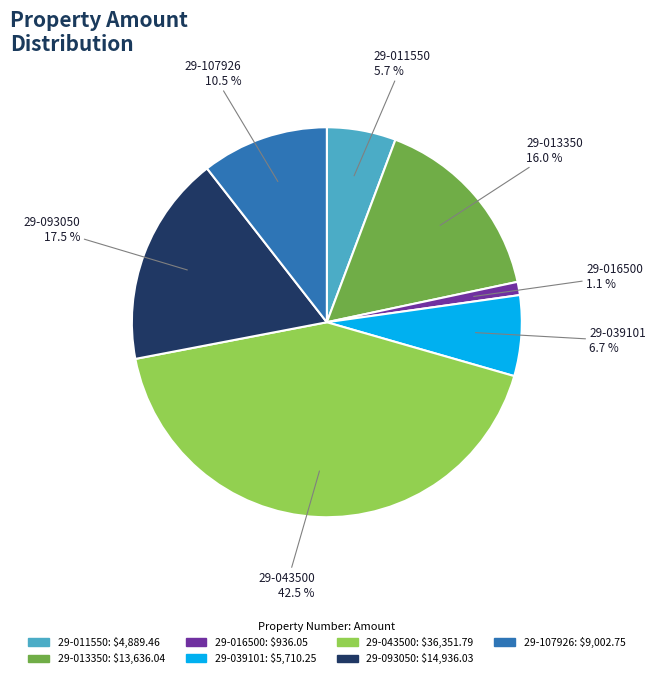

Is there a majority slice in this chart?

No